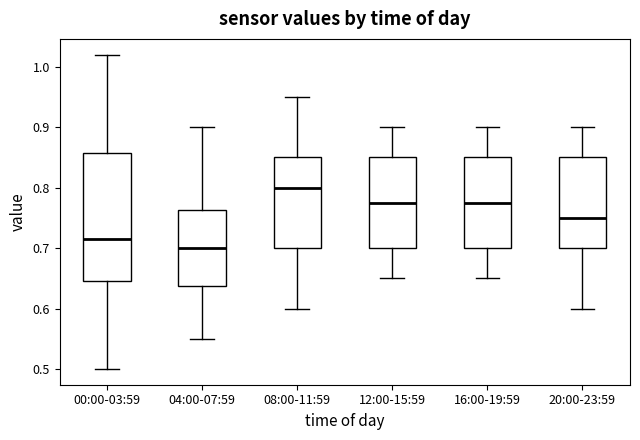

Which box's median line is the highest?

08:00-11:59